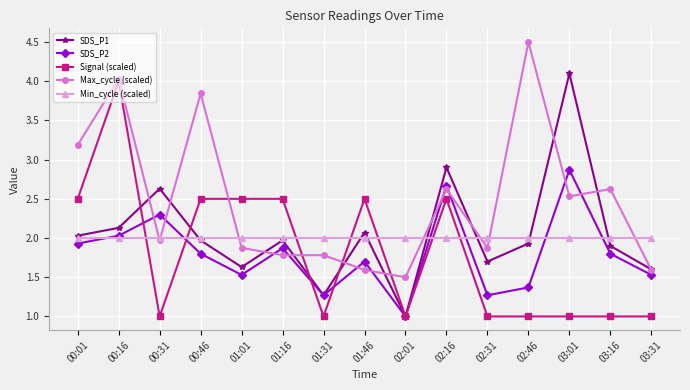

What is the label of the 3rd point from the left?

00:31